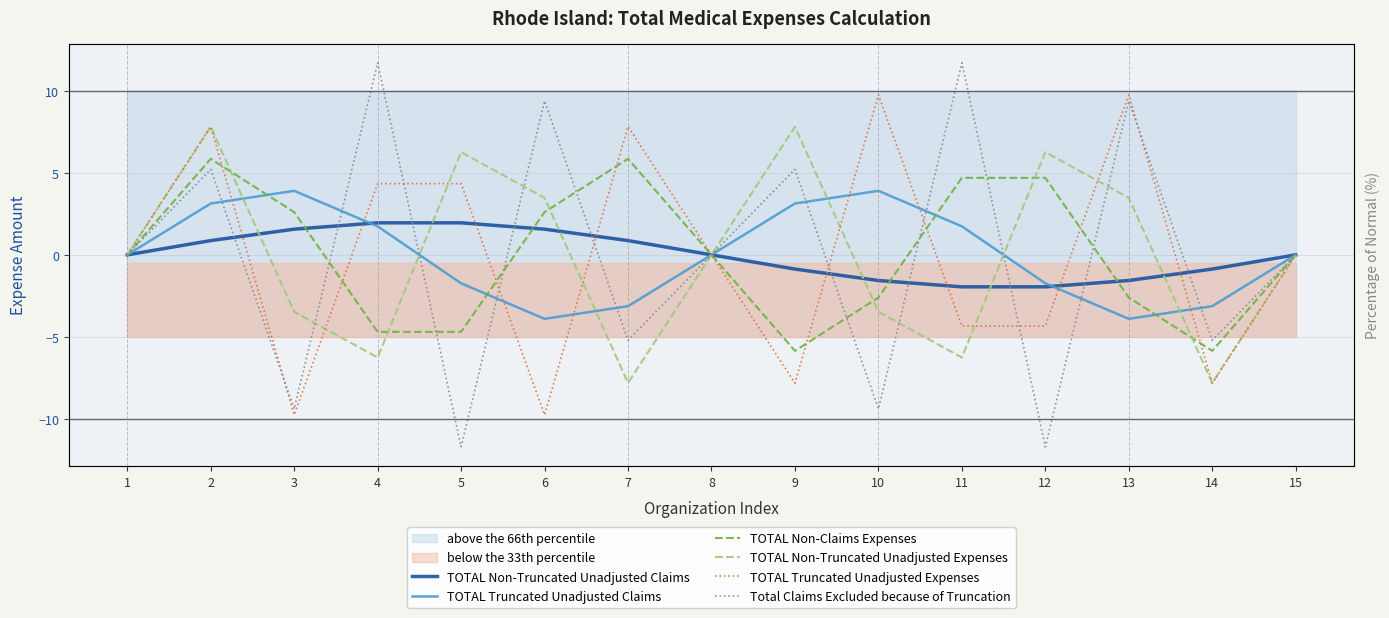

What is the maximum value shown in the chart?

11.7